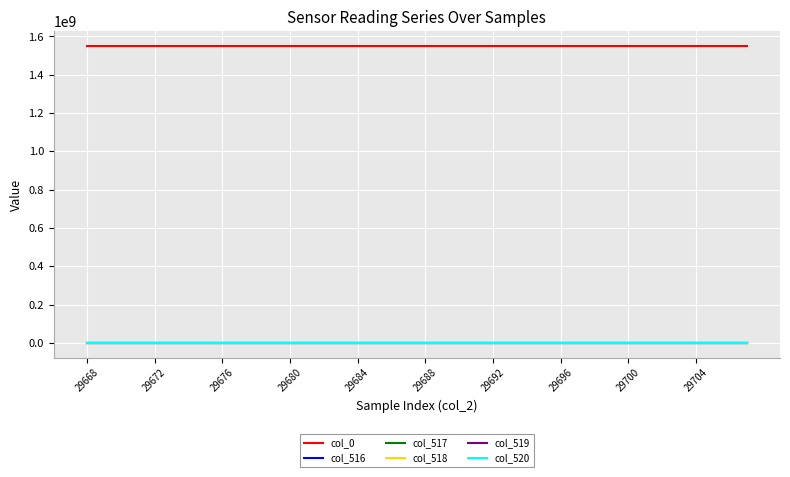

True or false: col_0 and col_517 cross at least once.

False